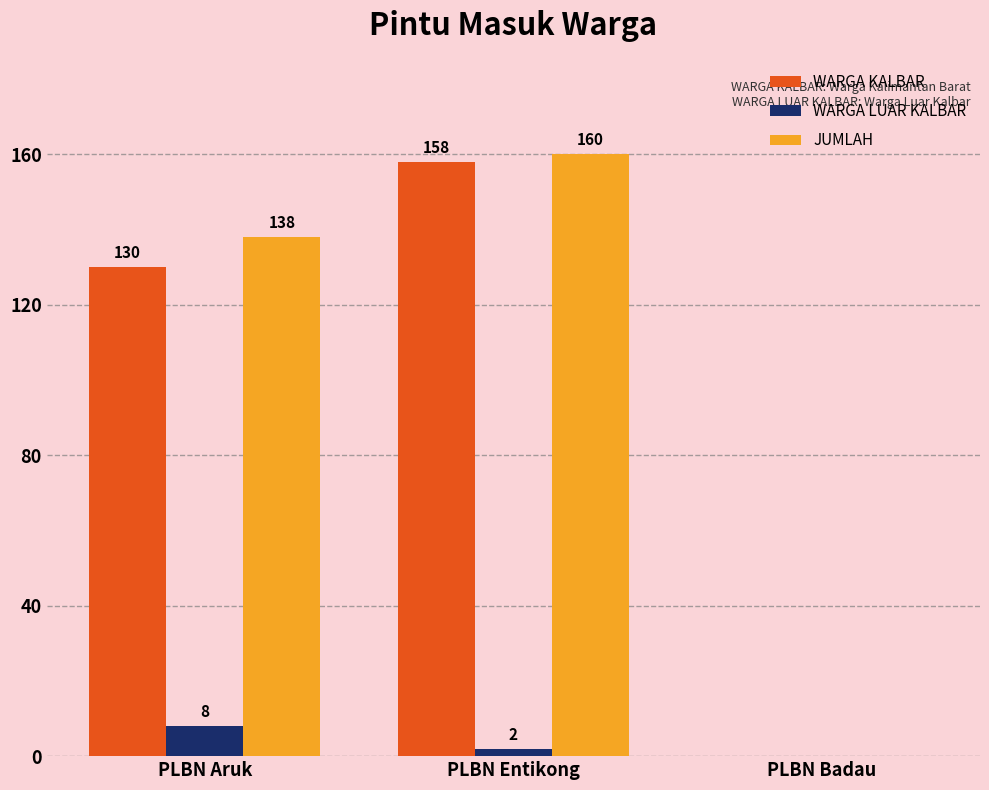

Which category has the highest value across all series?

PLBN Entikong